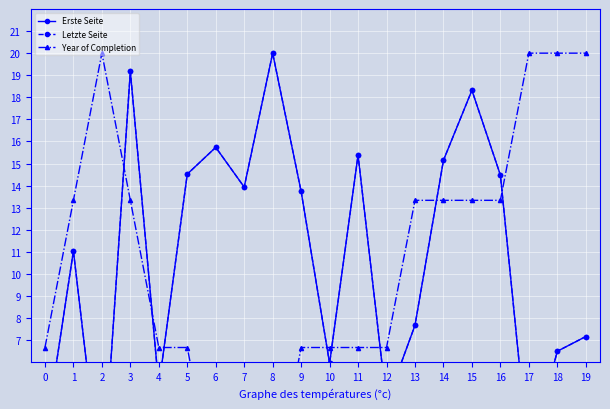

List the labels in order of Erste Seite value, smallest first.

2, 17, 0, 12, 4, 10, 18, 19, 13, 1, 9, 7, 16, 5, 14, 11, 6, 15, 3, 8